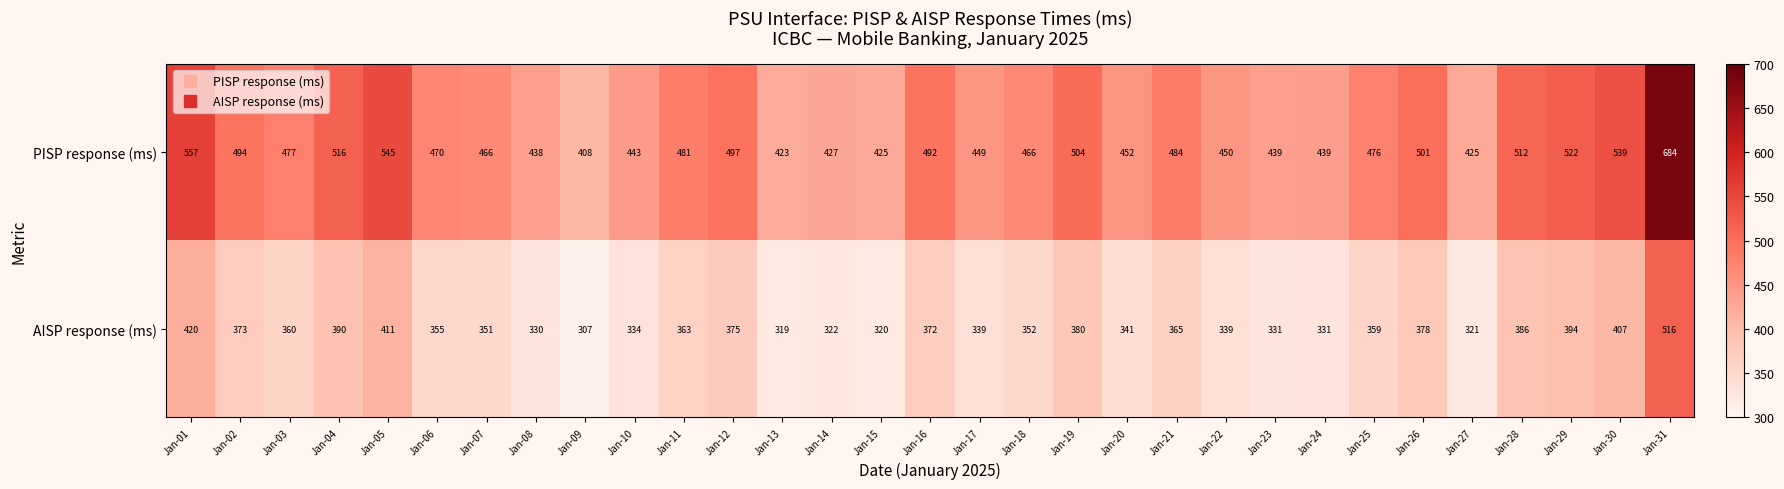

What is the difference between the highest and lowest values at Jan-26?

123